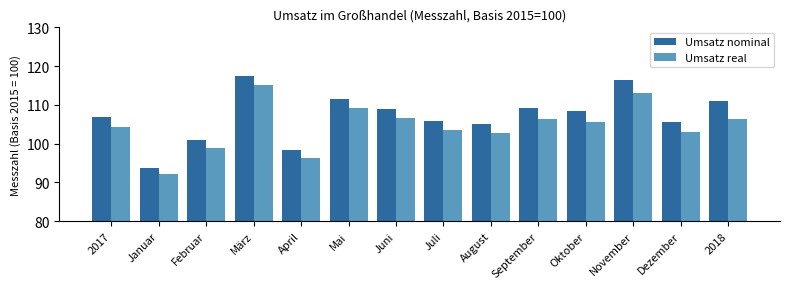

At Oktober, list the series in order from largest to smallest.

Umsatz nominal, Umsatz real